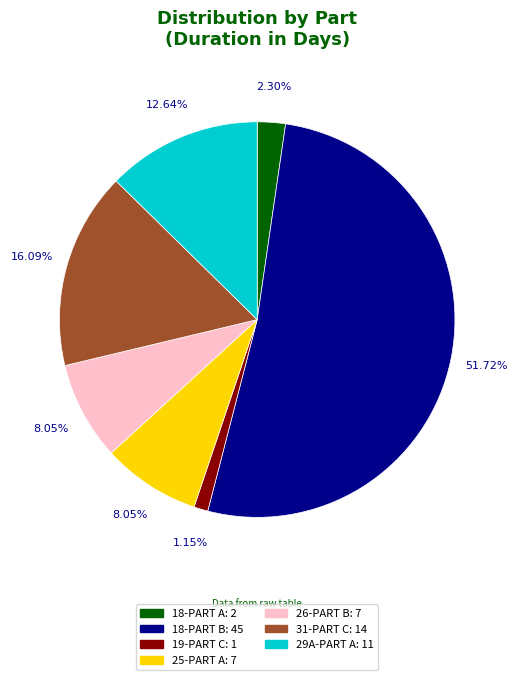

Do 25-PART A and 19-PART C together represent more than half of the pie?

No